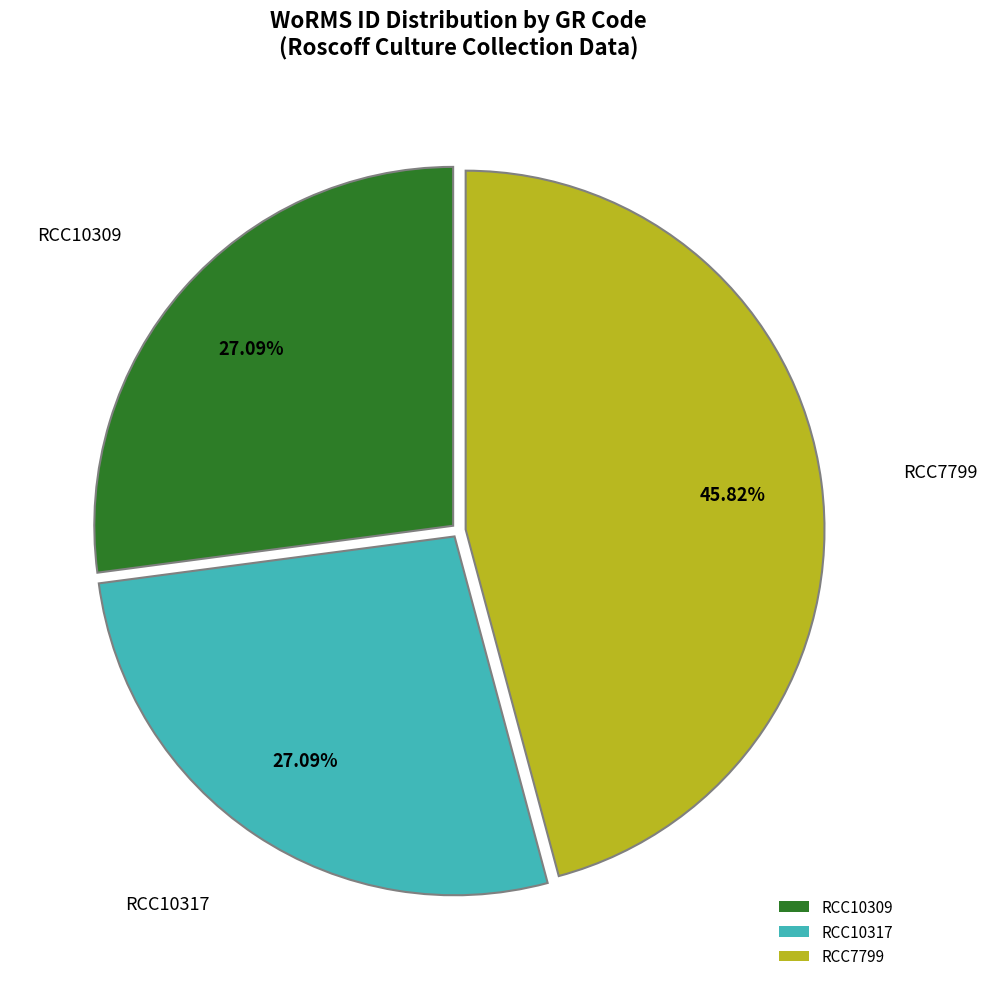

The RCC10309 slice represents 40% of the pie. True or false?

False